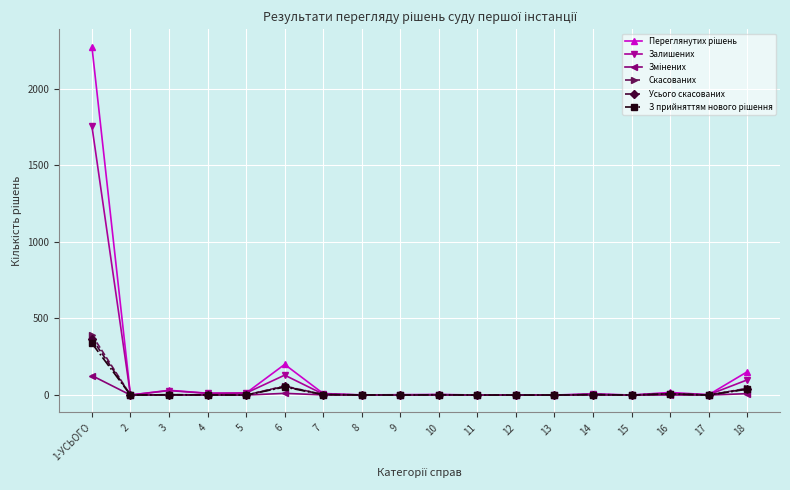

What is the difference between the highest and lowest values at 8?

1